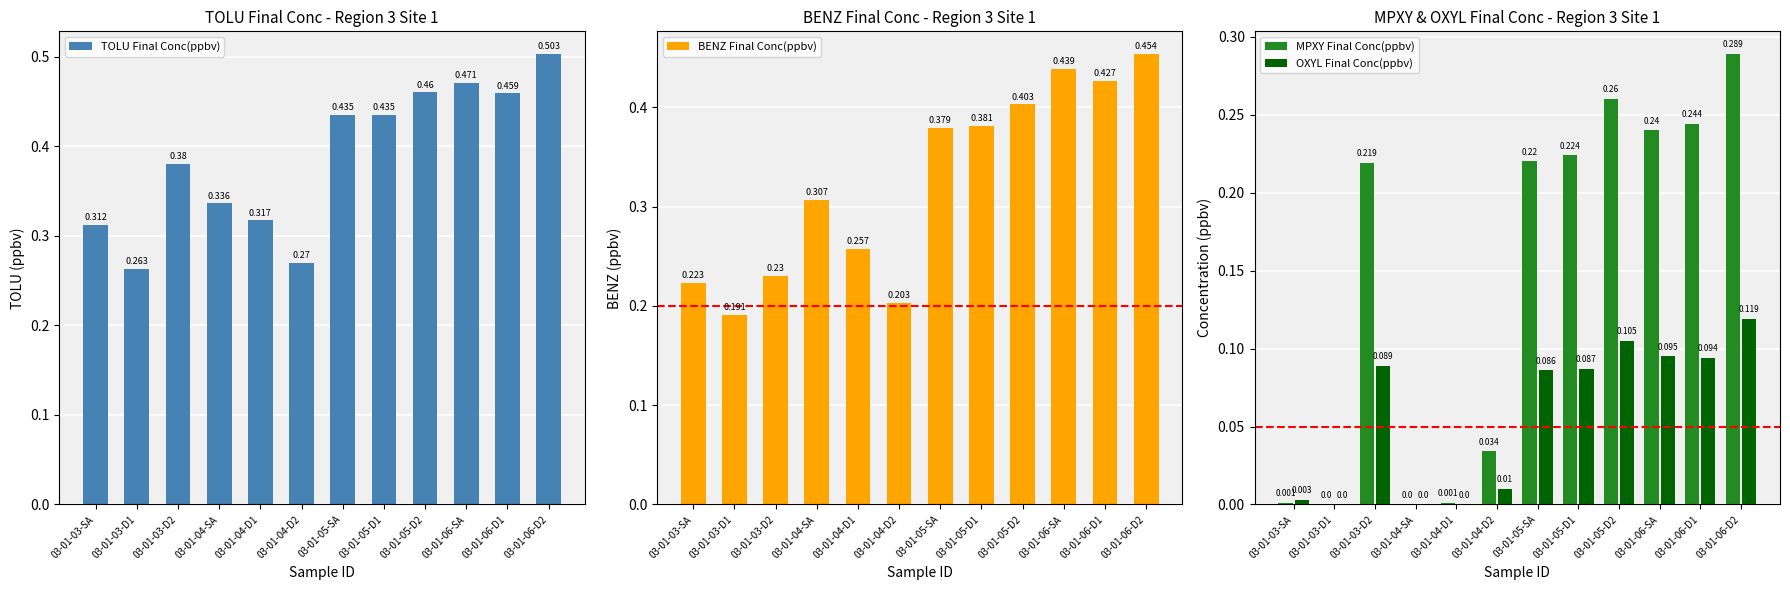

Are the bars horizontal?

No